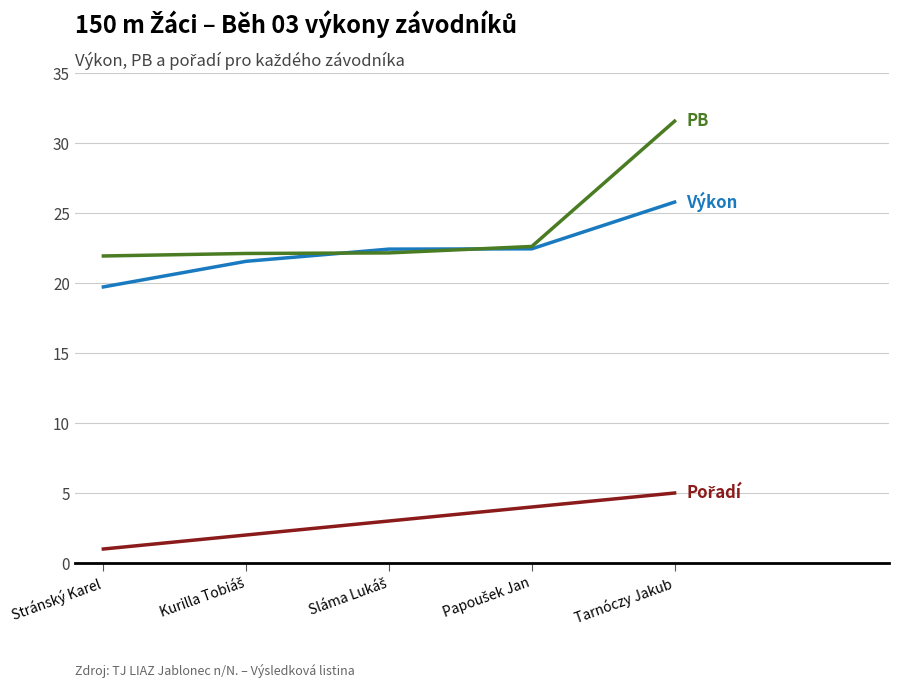

What is the difference between the highest and lowest values at Stránský Karel?

20.9